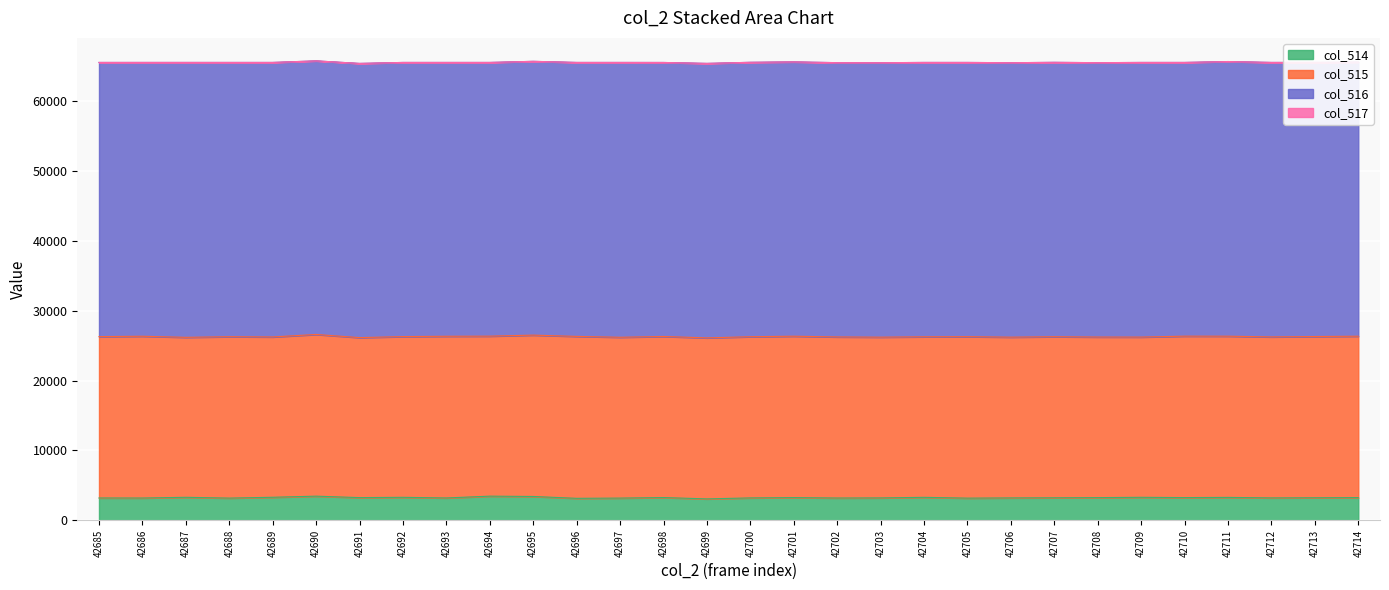

What is the sum of all col_517 values?

20